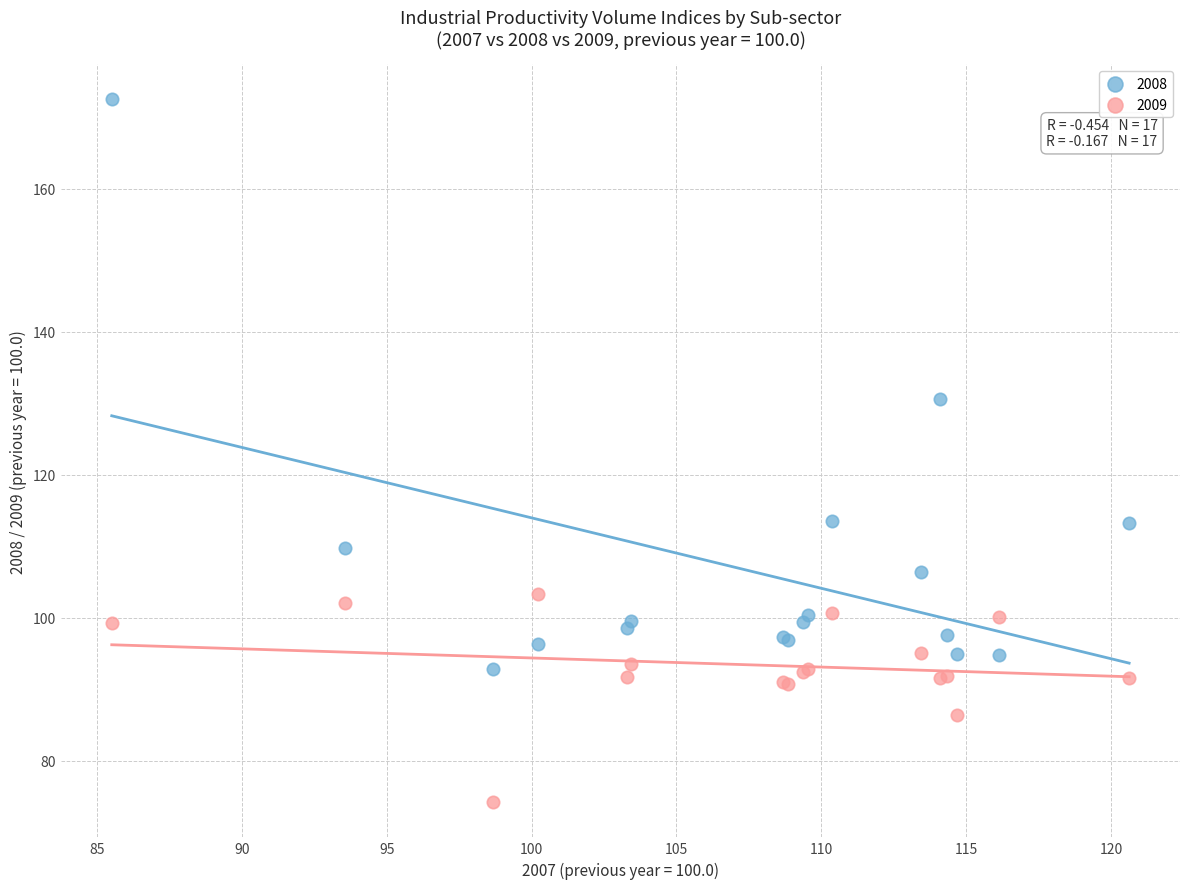

Which series contains the highest Y value?

2008